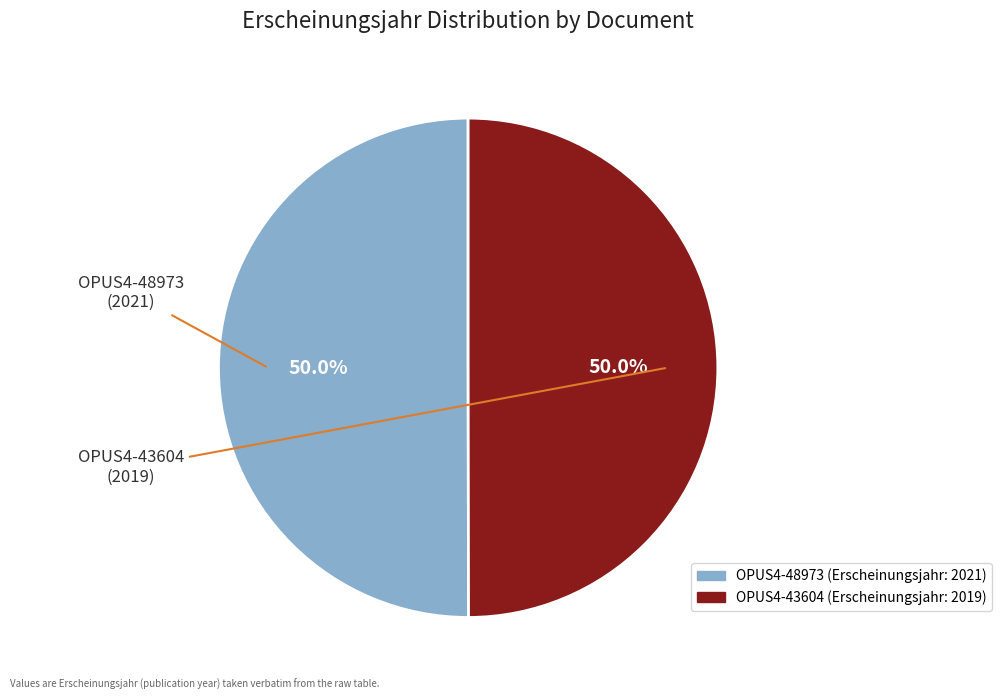

Approximately how many times larger is the value at OPUS4-48973 compared to OPUS4-43604?

1.0